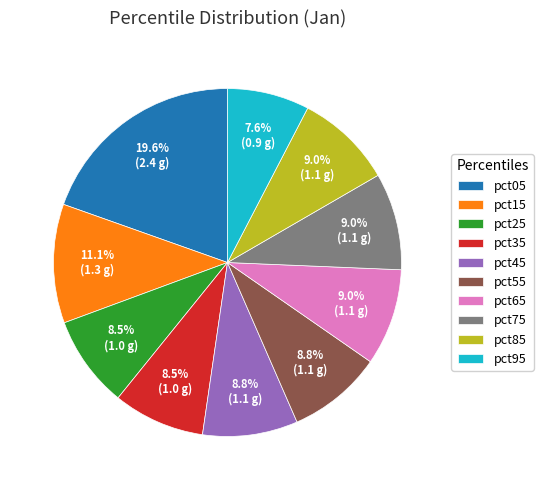

What percentage is the pct55 slice, to the nearest percent?

9%